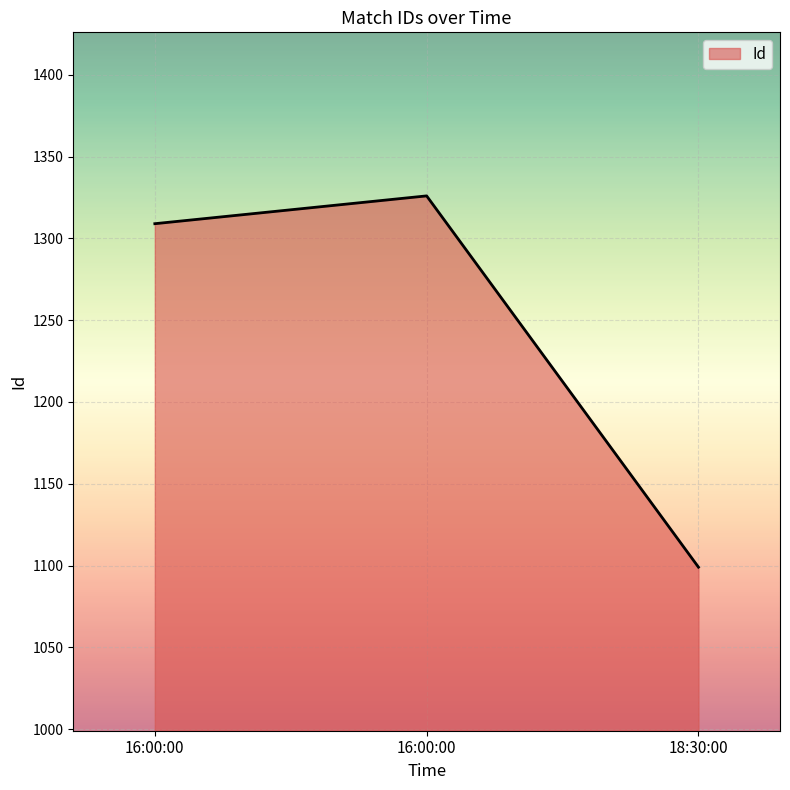

What is the label of the 1st point from the left?

16:00:00